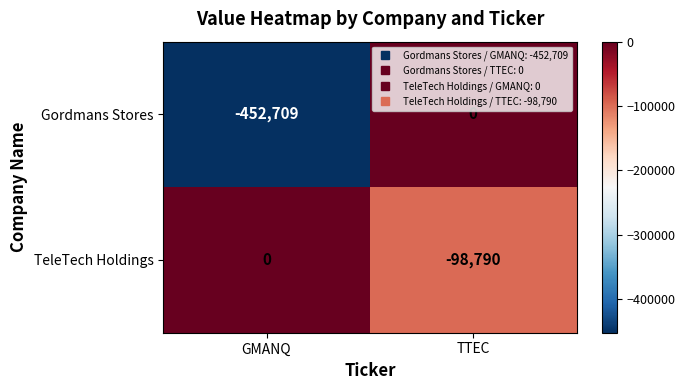

The value of Gordmans Stores at TTEC is 0. True or false?

True